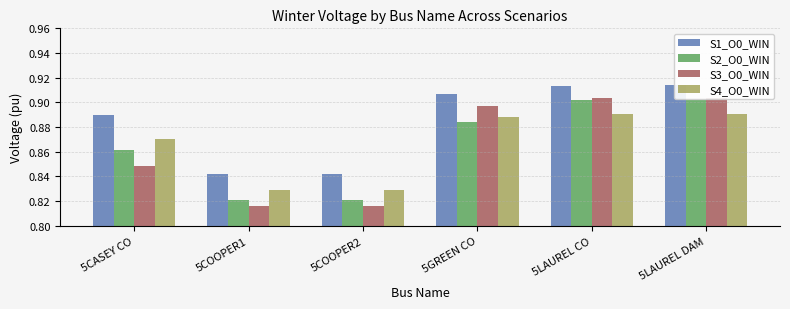

Reading left to right, extract all data points from this chart.

S1_O0_WIN: 0.9	0.8	0.8	0.9	0.9	0.9
S2_O0_WIN: 0.9	0.8	0.8	0.9	0.9	0.9
S3_O0_WIN: 0.8	0.8	0.8	0.9	0.9	0.9
S4_O0_WIN: 0.9	0.8	0.8	0.9	0.9	0.9